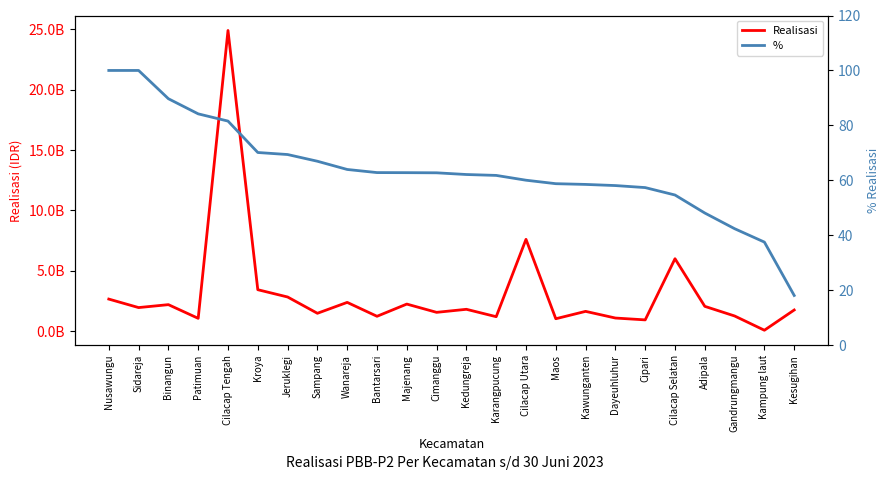

Rank the series at Wanareja from highest to lowest value.

Realisasi, %